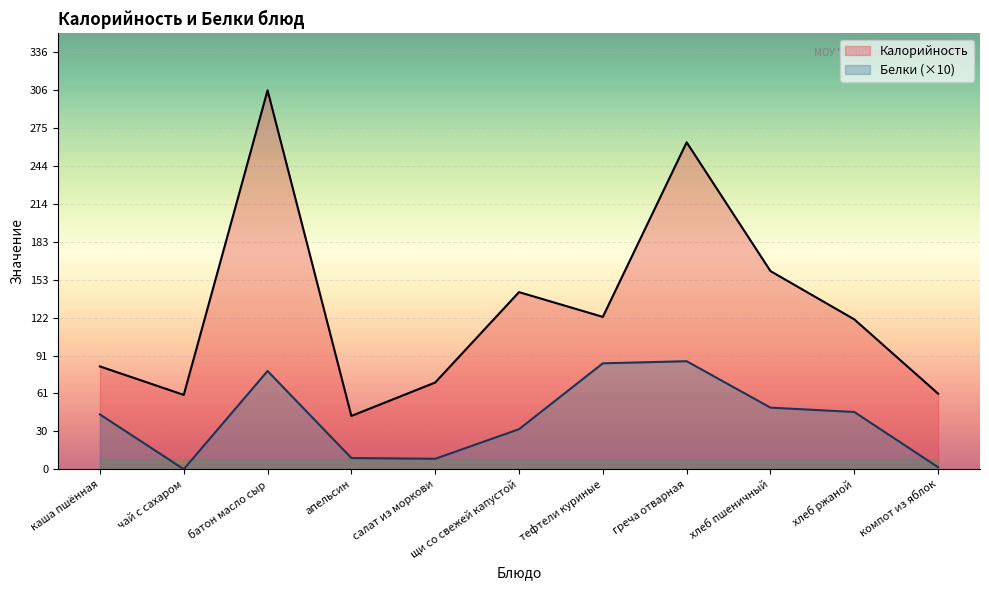

Is it true that Белки equals 46.2 at хлеб ржаной?

True